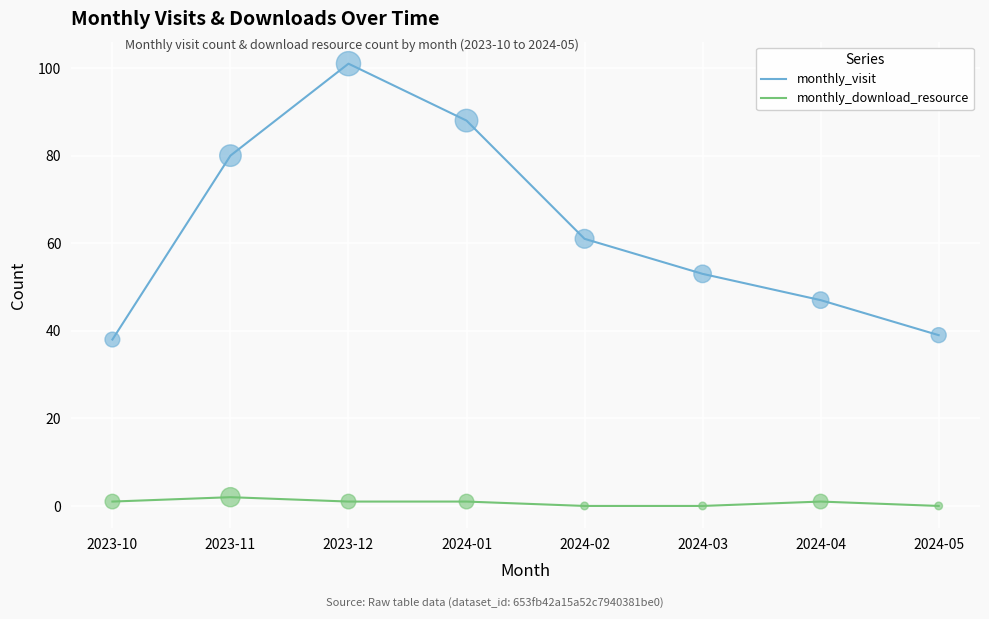

At which category is the sum across all series the highest?

2023-12